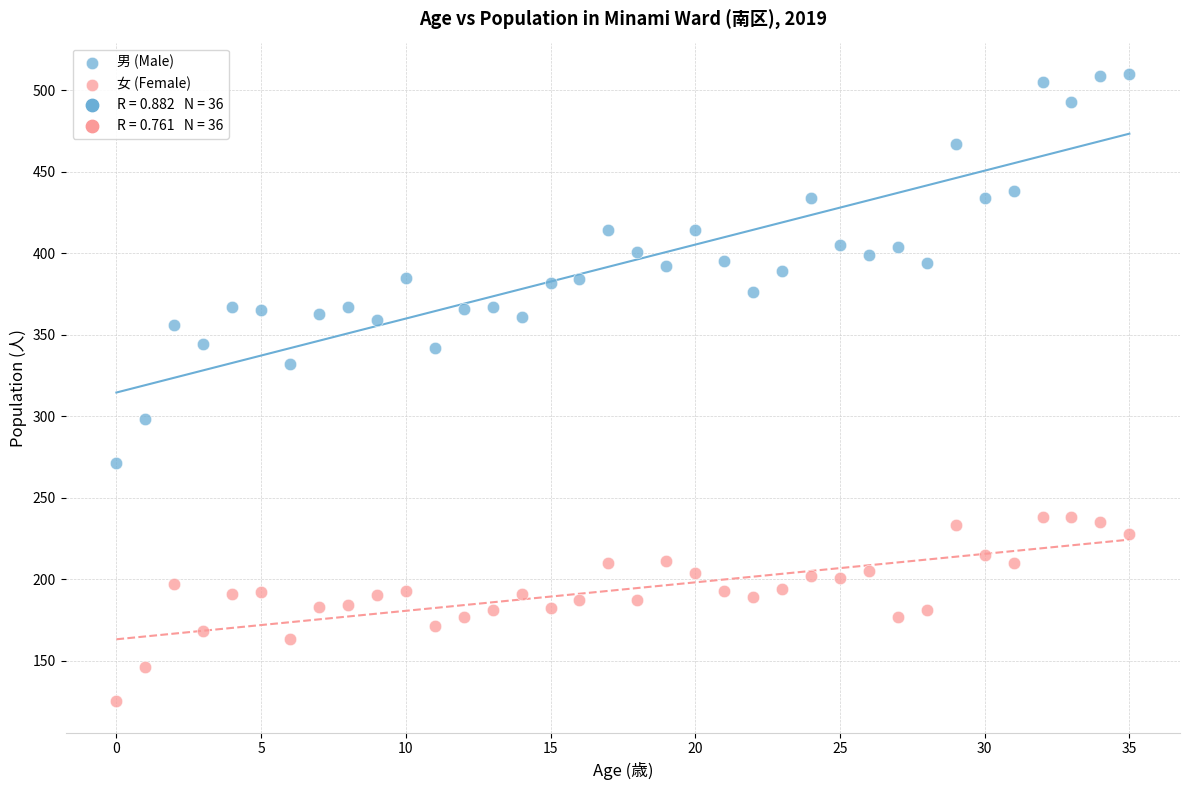

Across all data points, what is the range of Y values (max minus min)?

385